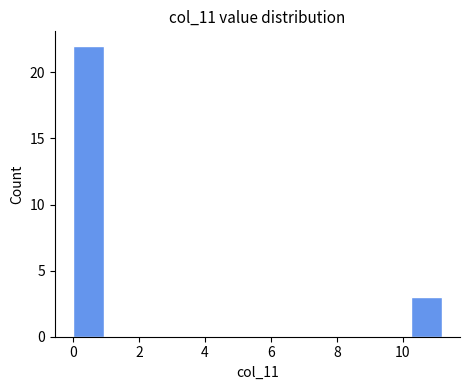

Reading left to right, transcribe this chart: for each bar, give the range it covers on the x-axis and its height. Neither the bar edges nor the heights are printed on the chart, so give them approximately, as read against the axes.

0.0 to 1.0: 22
1.0 to 1.8: 0
1.8 to 2.8: 0
2.8 to 3.8: 0
3.8 to 4.6: 0
4.6 to 5.6: 0
5.6 to 6.6: 0
6.6 to 7.4: 0
7.4 to 8.4: 0
8.4 to 9.4: 0
9.4 to 10.2: 0
10.2 to 11.2: 3